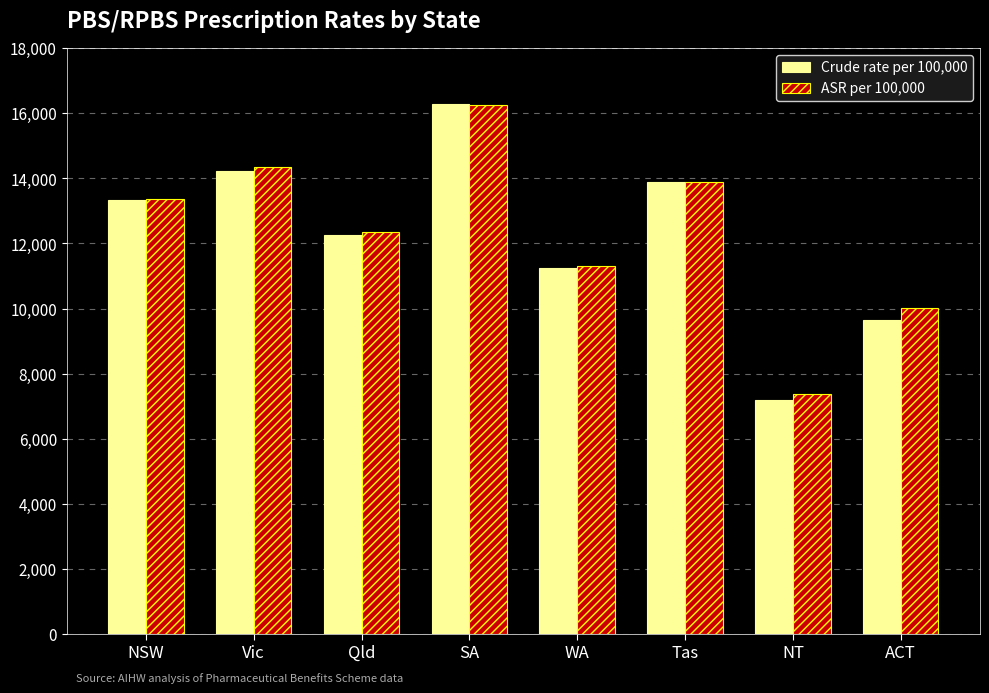

Which series changed the most between NSW and NT?

Crude rate per 100,000